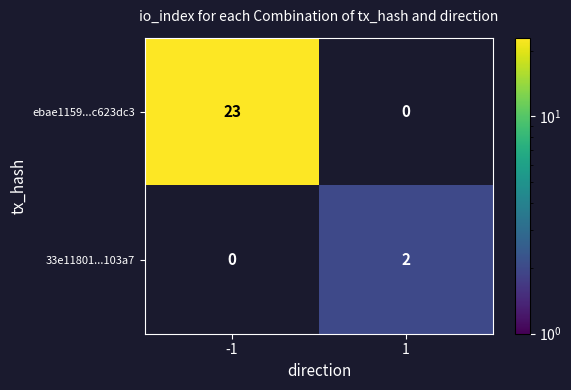

What is the sum of all ebae1159...c623dc3 values?

23